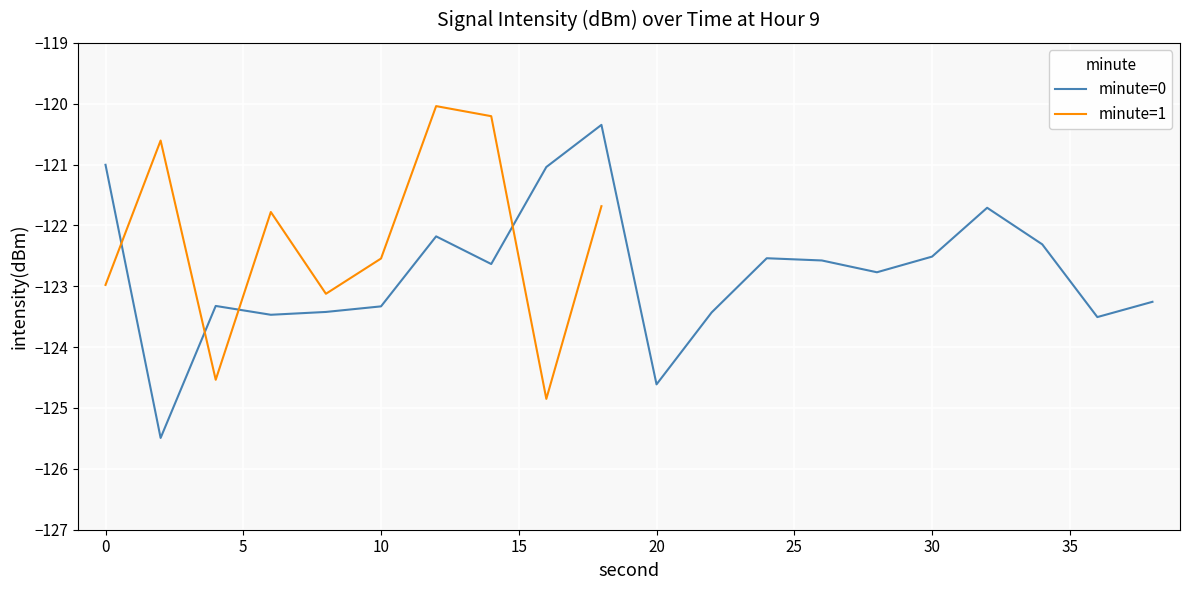

What is the smallest value displayed?

-125.5